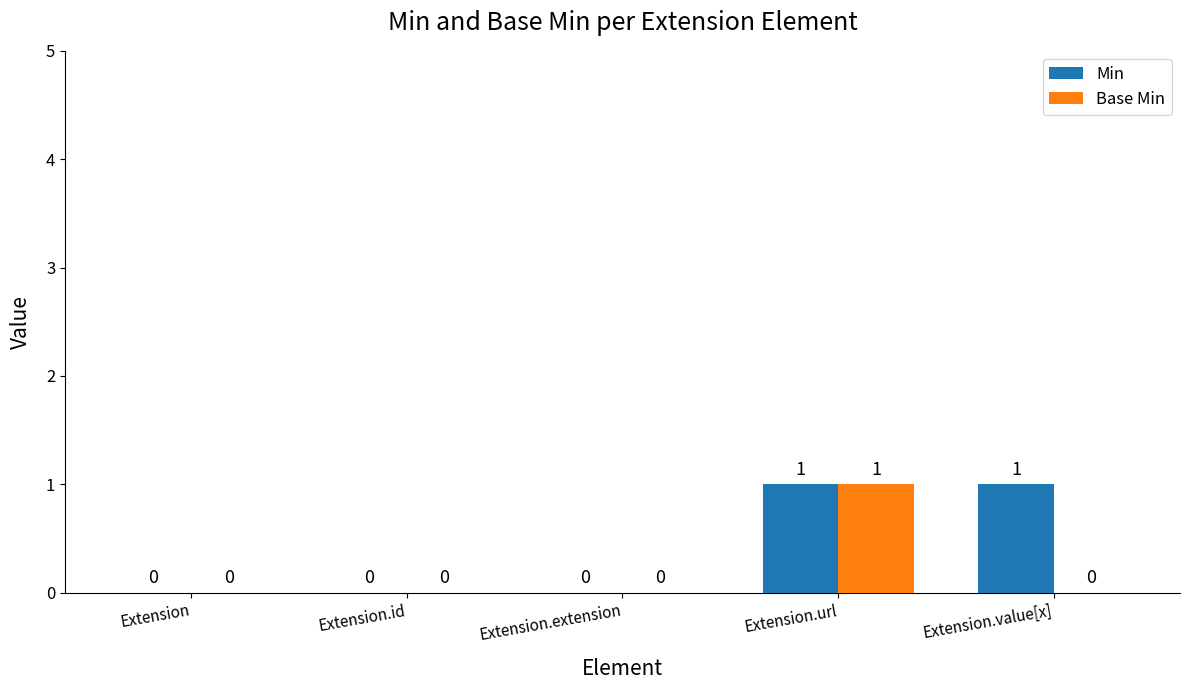

True or false: Min has a value of 1 at Extension.value[x].

True